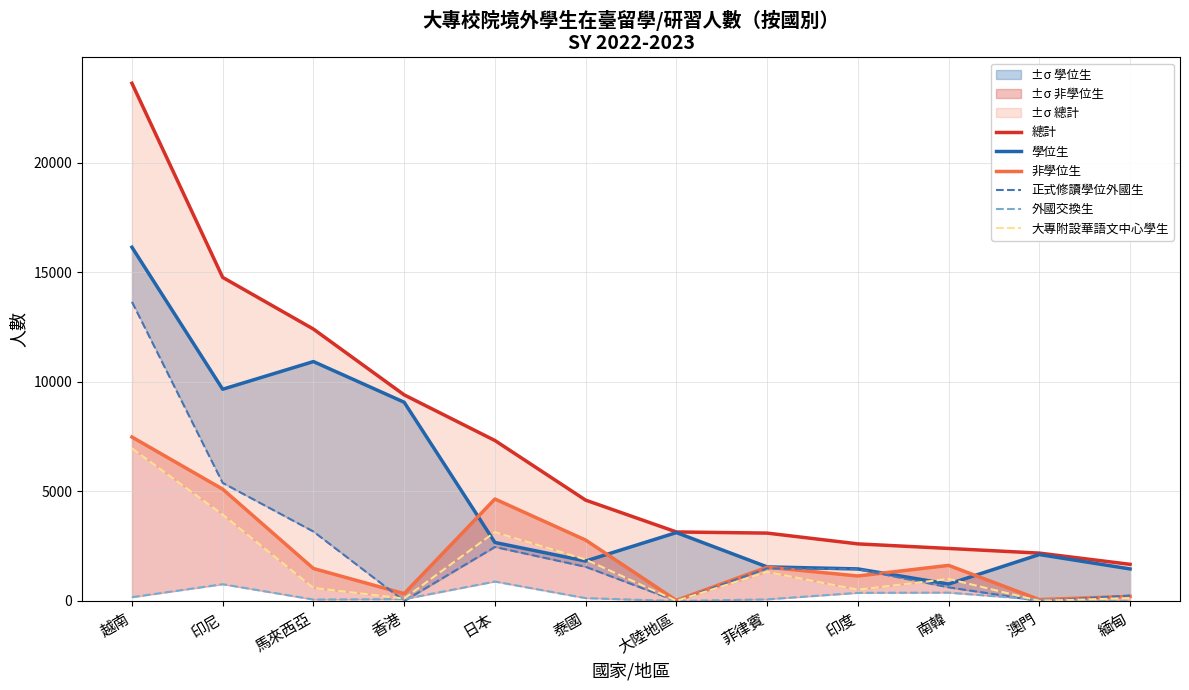

True or false: 總計 and 正式修讀學位外國生 cross at least once.

False